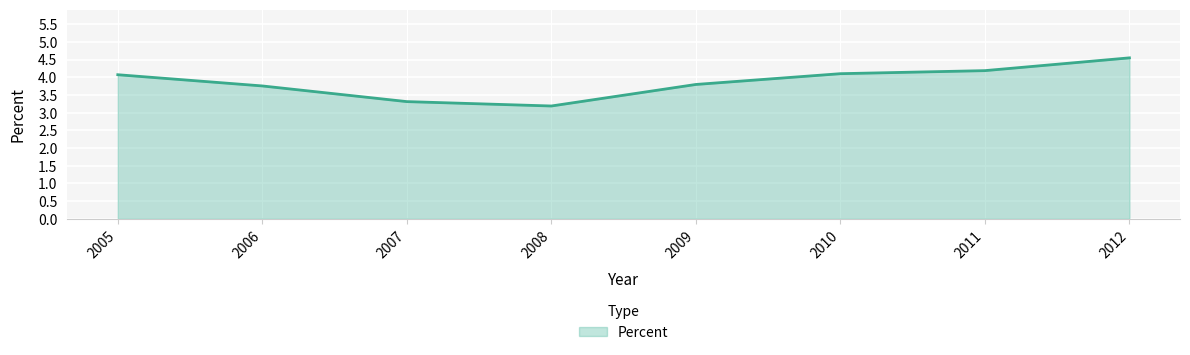

At which label does the data first exceed 4?

2005